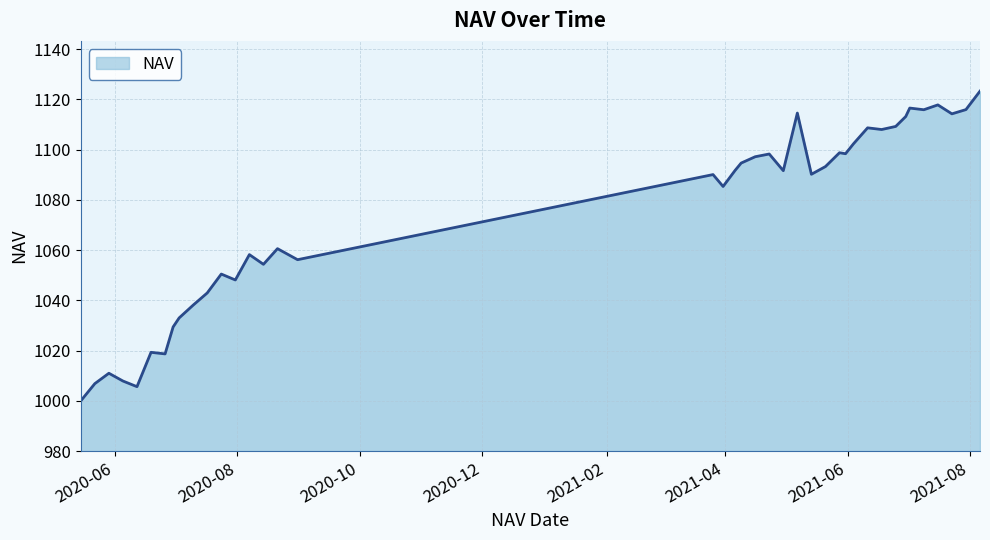

What is the smallest value displayed?

1000.0